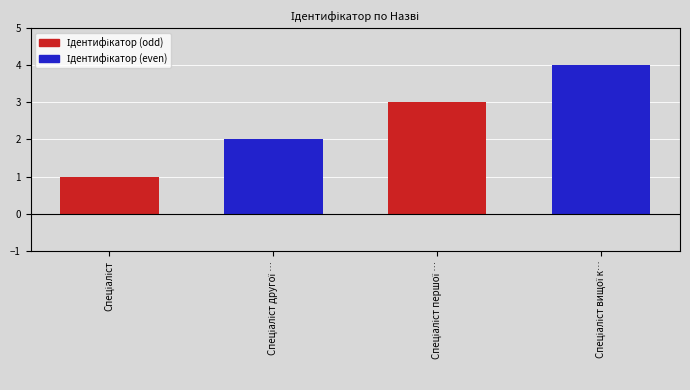

What is the value of the 2nd bar from the left?

2